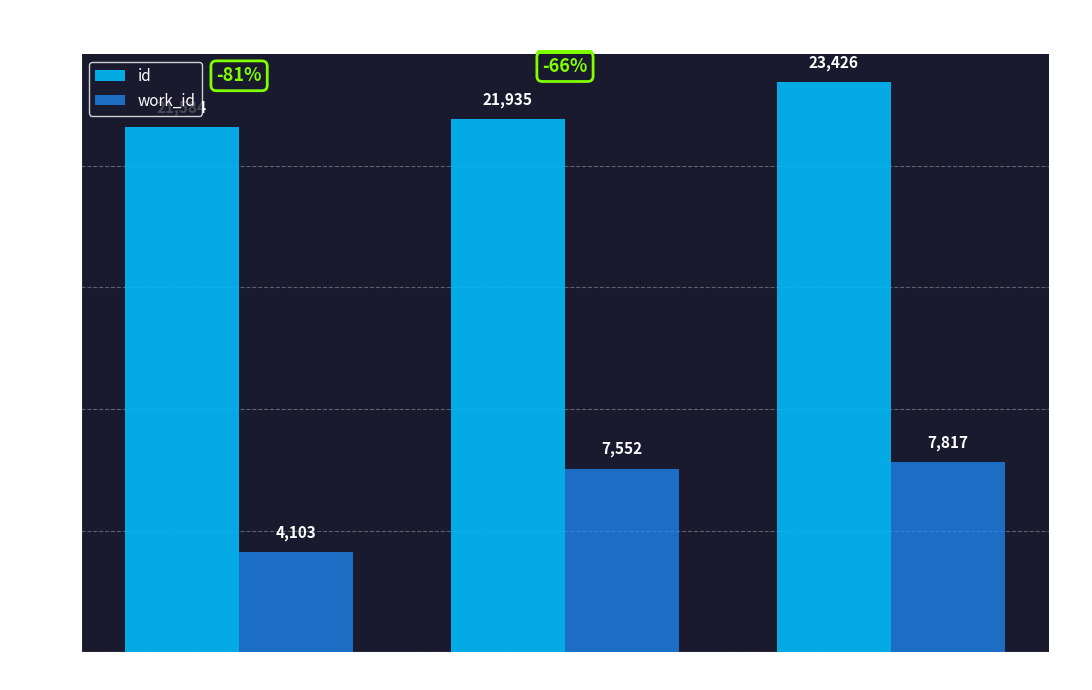

The work_id series shows 7030 at 2013-07-09. True or false?

False